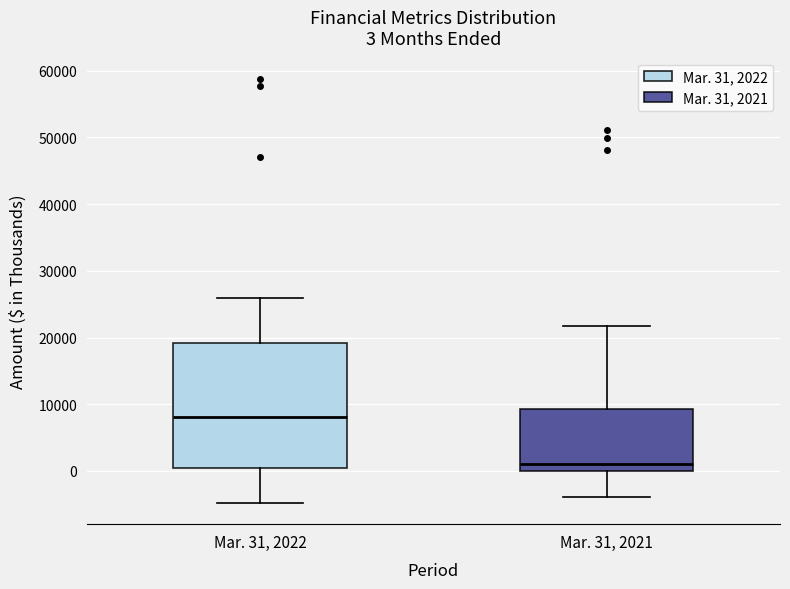

Comparing the boxes themselves (not the whiskers), which one is the tallest?

Mar. 31, 2022